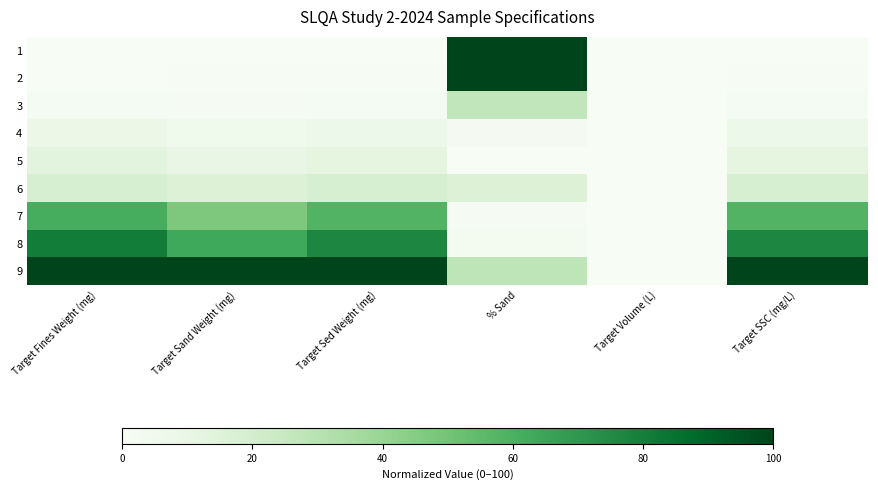

Rank the series at Target Fines Weight (mg) from highest to lowest value.

9, 8, 7, 6, 5, 4, 3, 2, 1